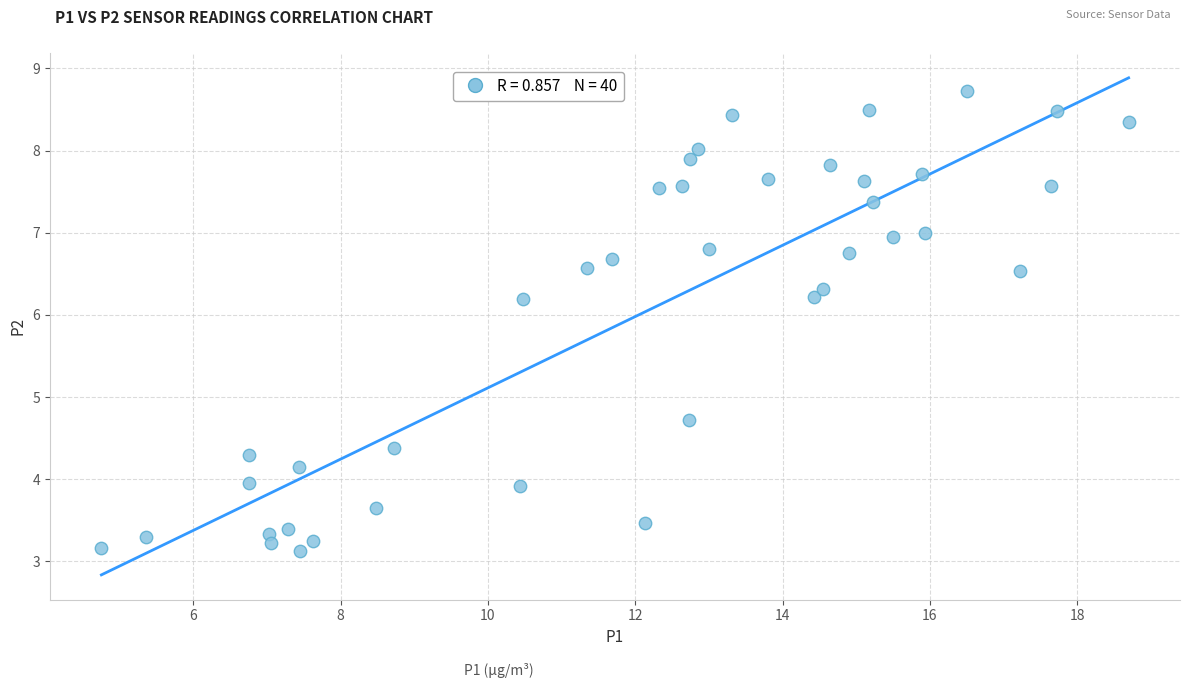

What is the range of X values (max minus min)?

13.9